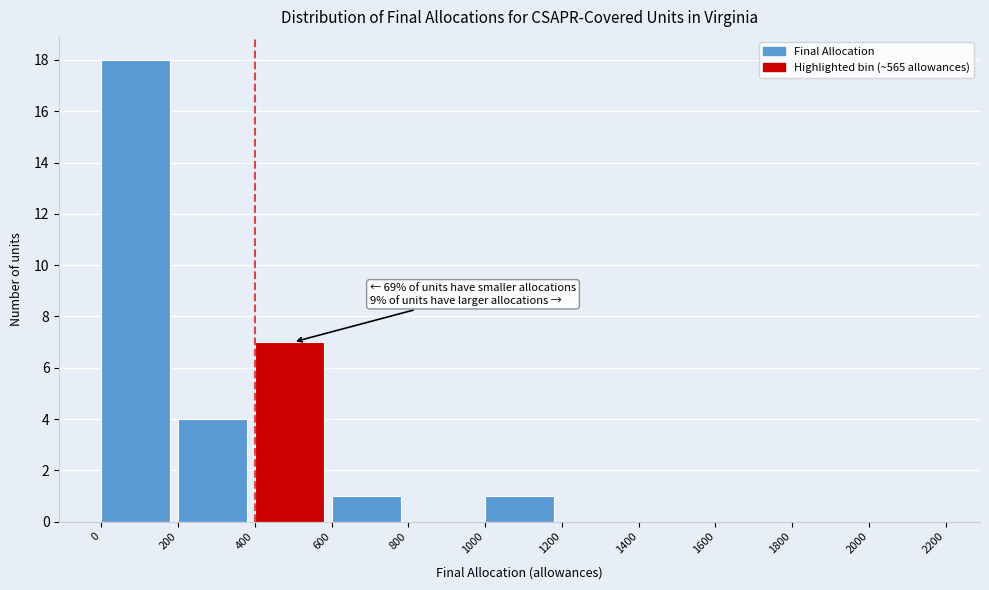

Which range on the x-axis has the tallest bar?

0 to 200